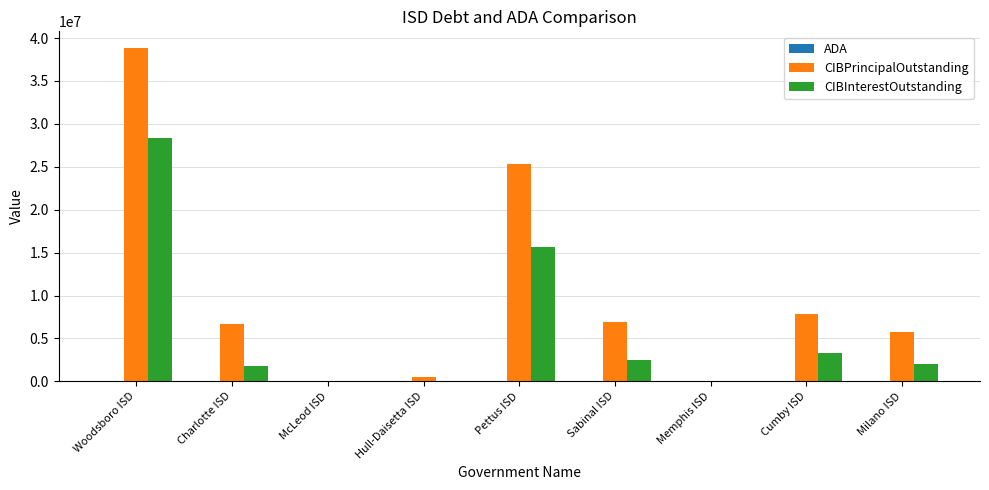

What is the sum of all CIBPrincipalOutstanding values?

91738000.0